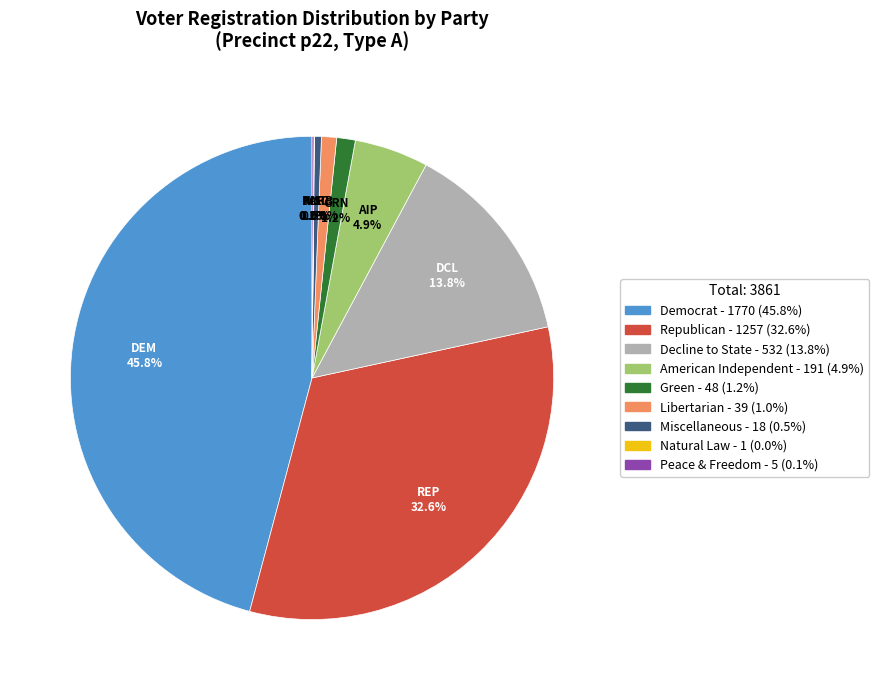

To the nearest percent, what is the difference between the largest and smallest slice percentages?

46%